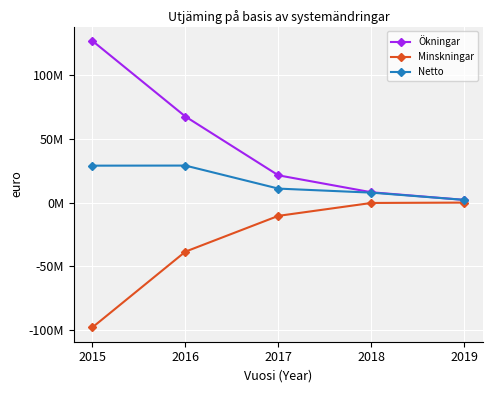

Does the chart have visible grid lines?

Yes